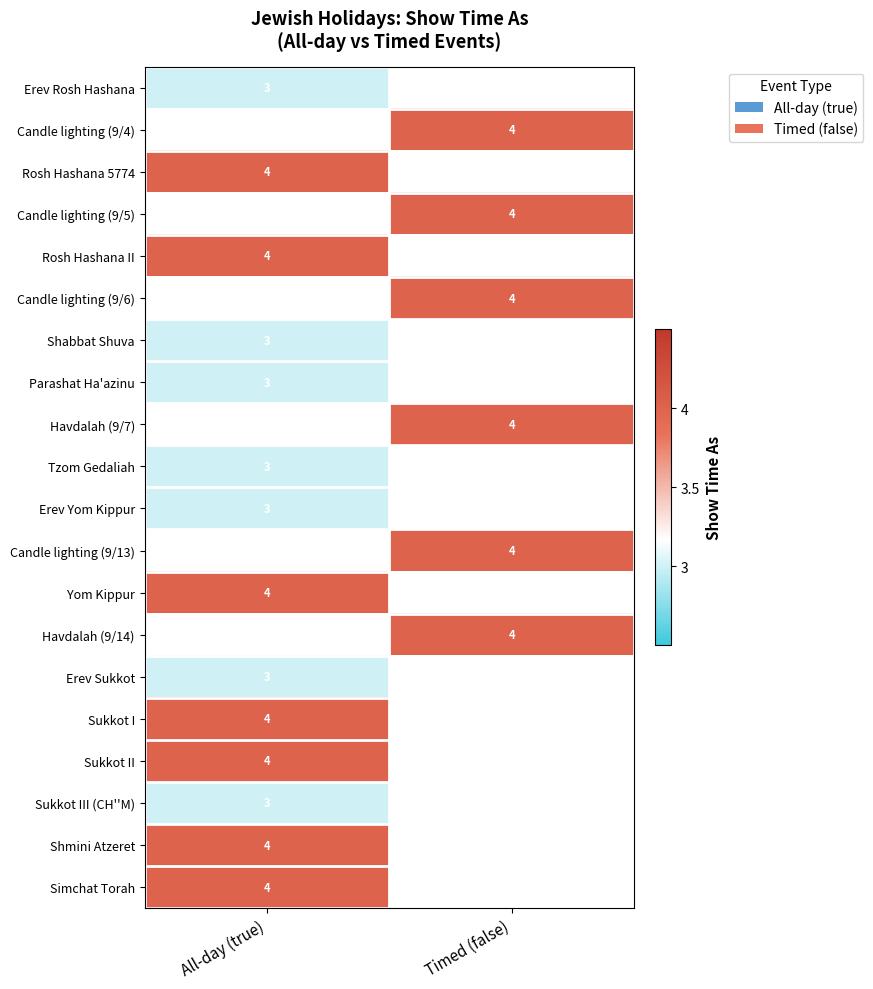

The Yom Kippur series shows 4 at All-day (true). True or false?

True